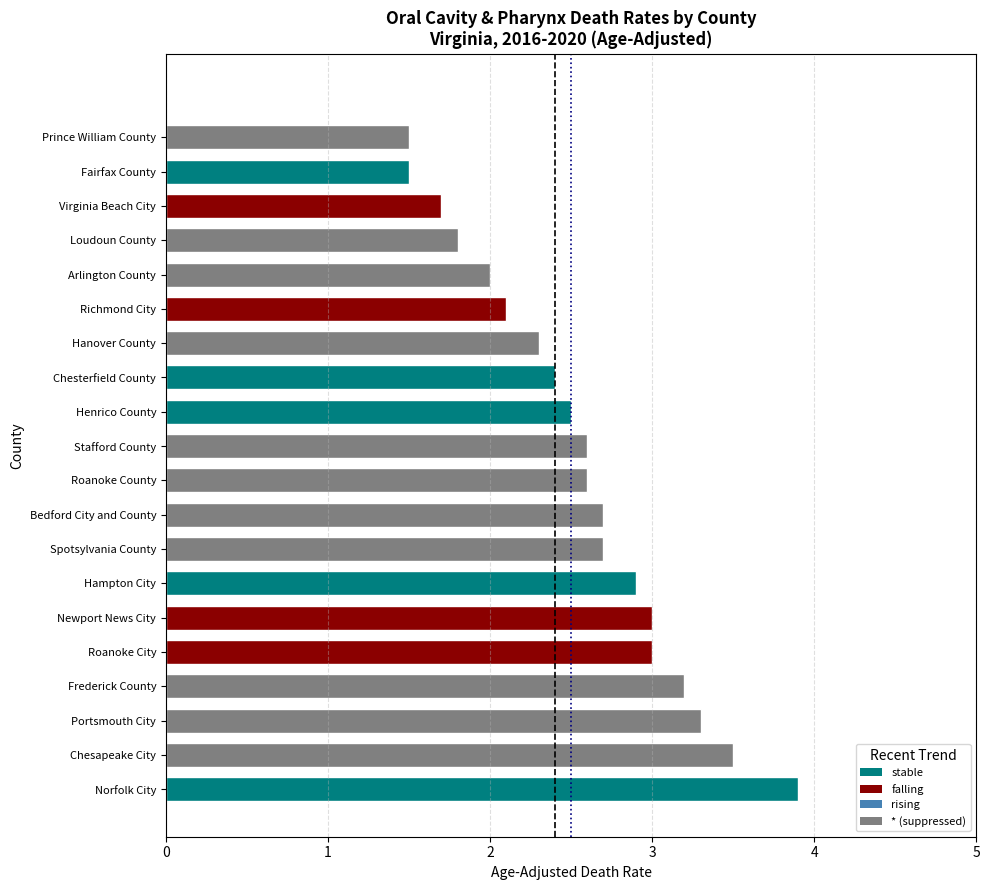

What is the change in value from Richmond City to Norfolk City?

+1.8